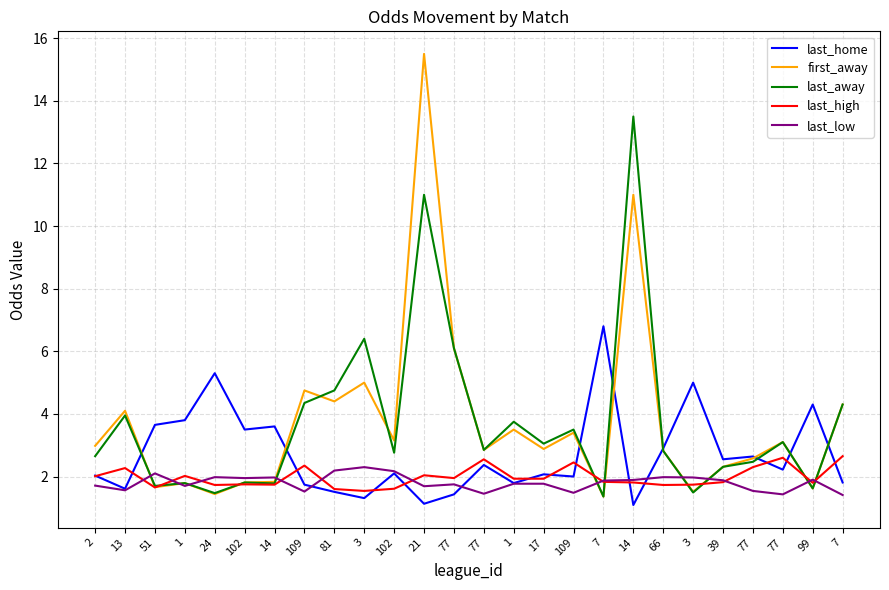

The last_home series shows 5.0 at 3. True or false?

True